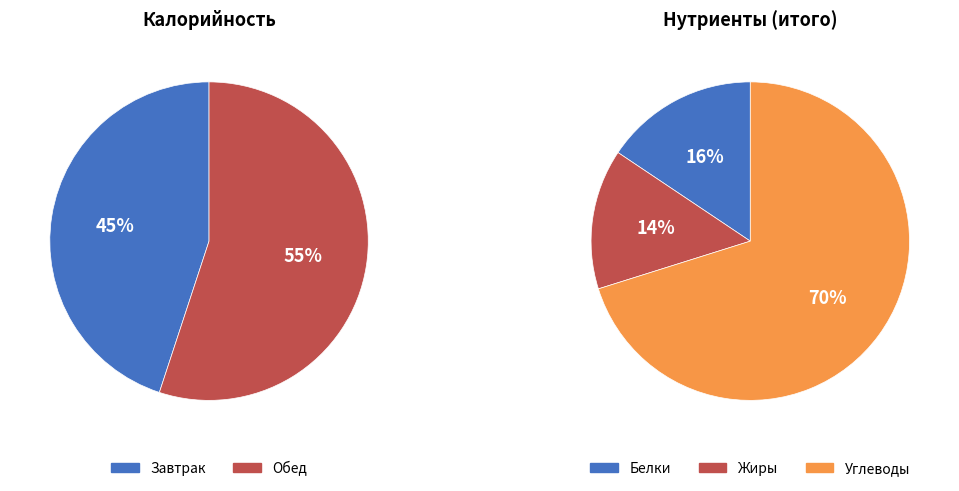

Which category accounts for the majority?

Обед